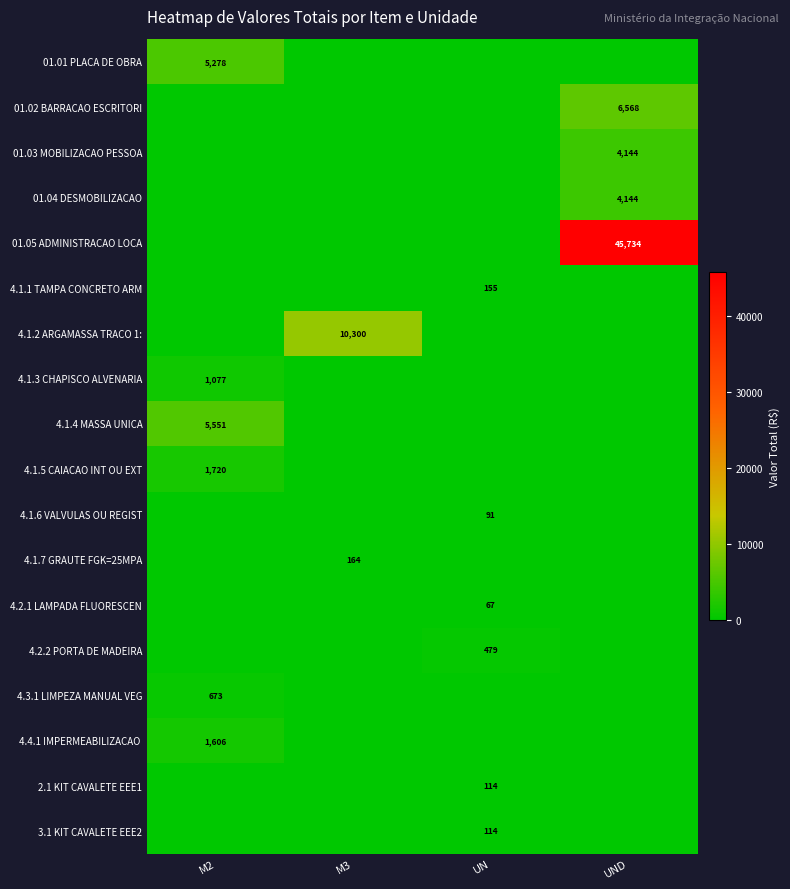

How many categories are shown in the chart?

4